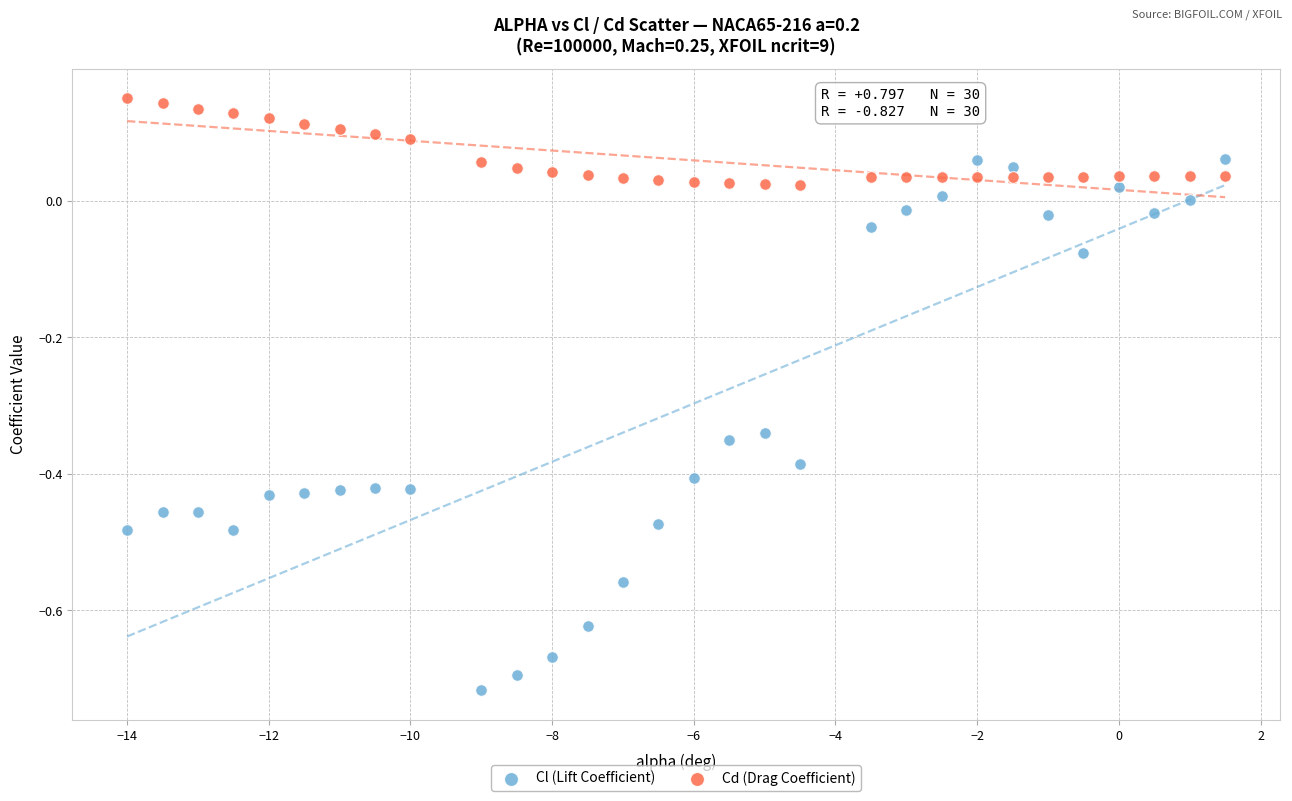

Which series has the widest spread of Y values?

Cl (Lift Coefficient)